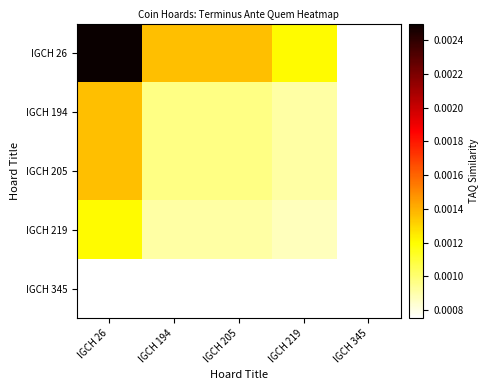

At how many categories does at least one series exceed 0?

5